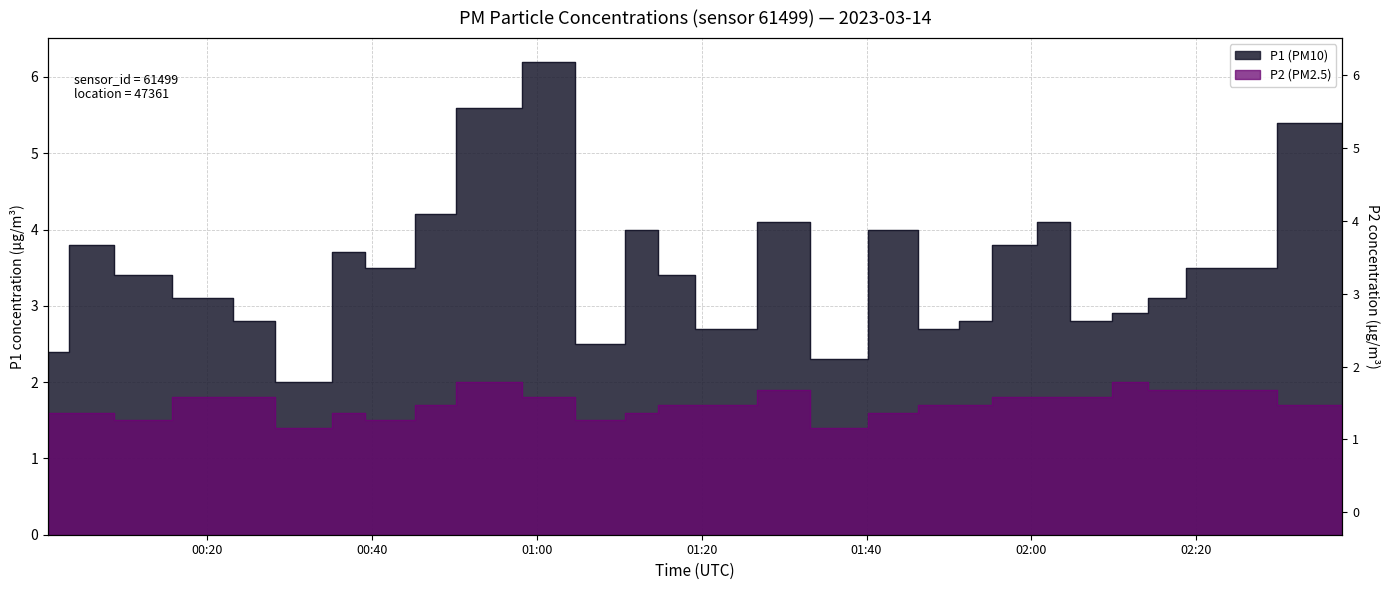

At which label does P1 reach its minimum?

2023-03-14T00:30:40